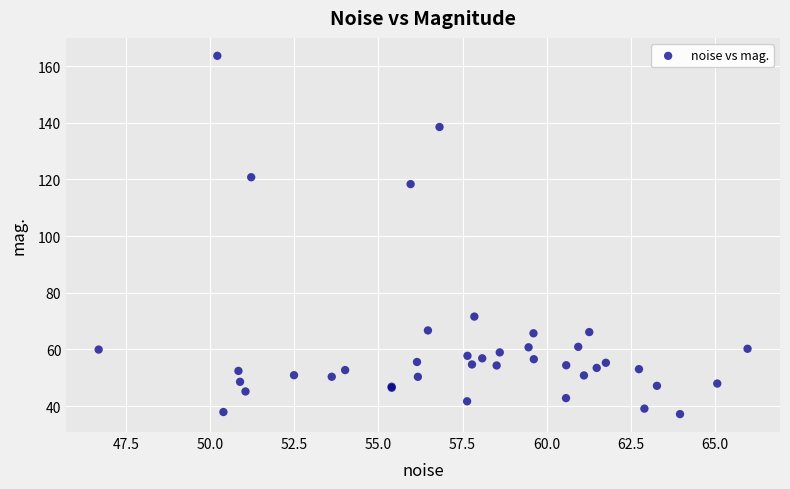

What Y value in the scatter plot is closest to 100?

118.4